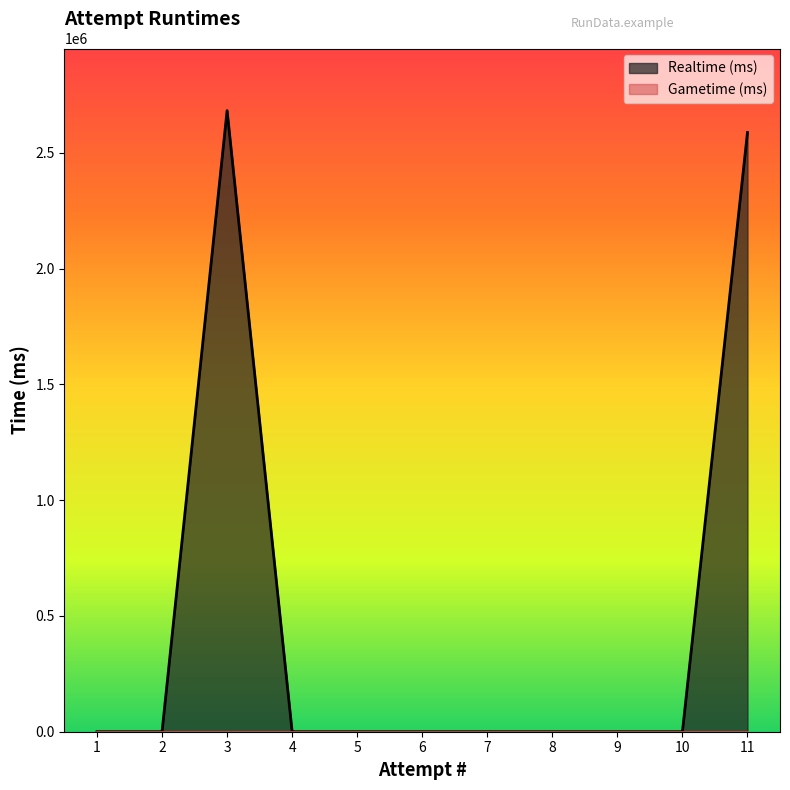

Reading left to right, list all the values displayed in this chart.

11=2587709	10=0	9=0	8=0	7=0	6=0	5=0	4=0	3=2682237	2=0	1=0